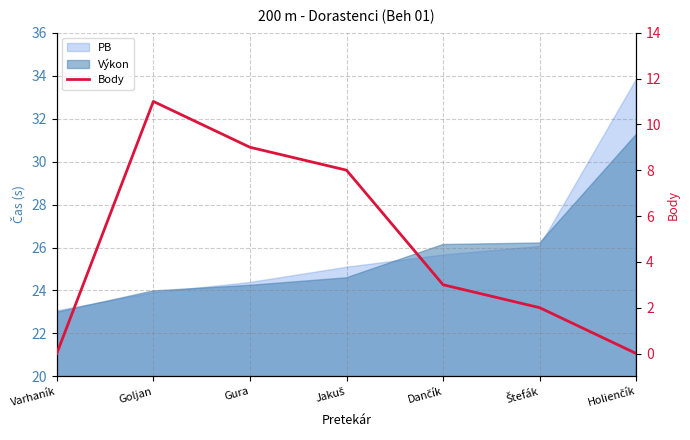

What position from the right is Jakuš?

4